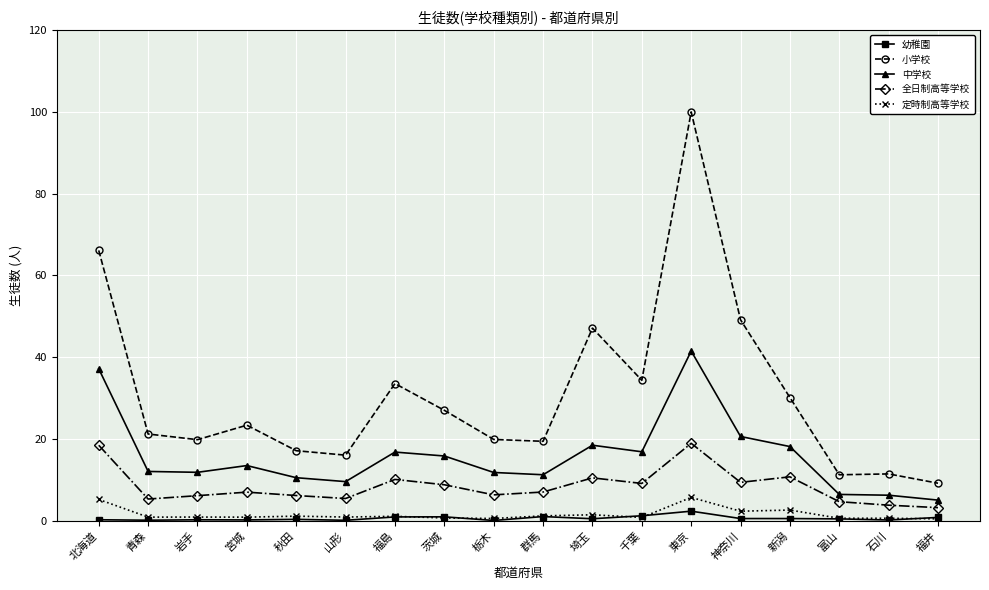

How many lines are shown in the chart?

5